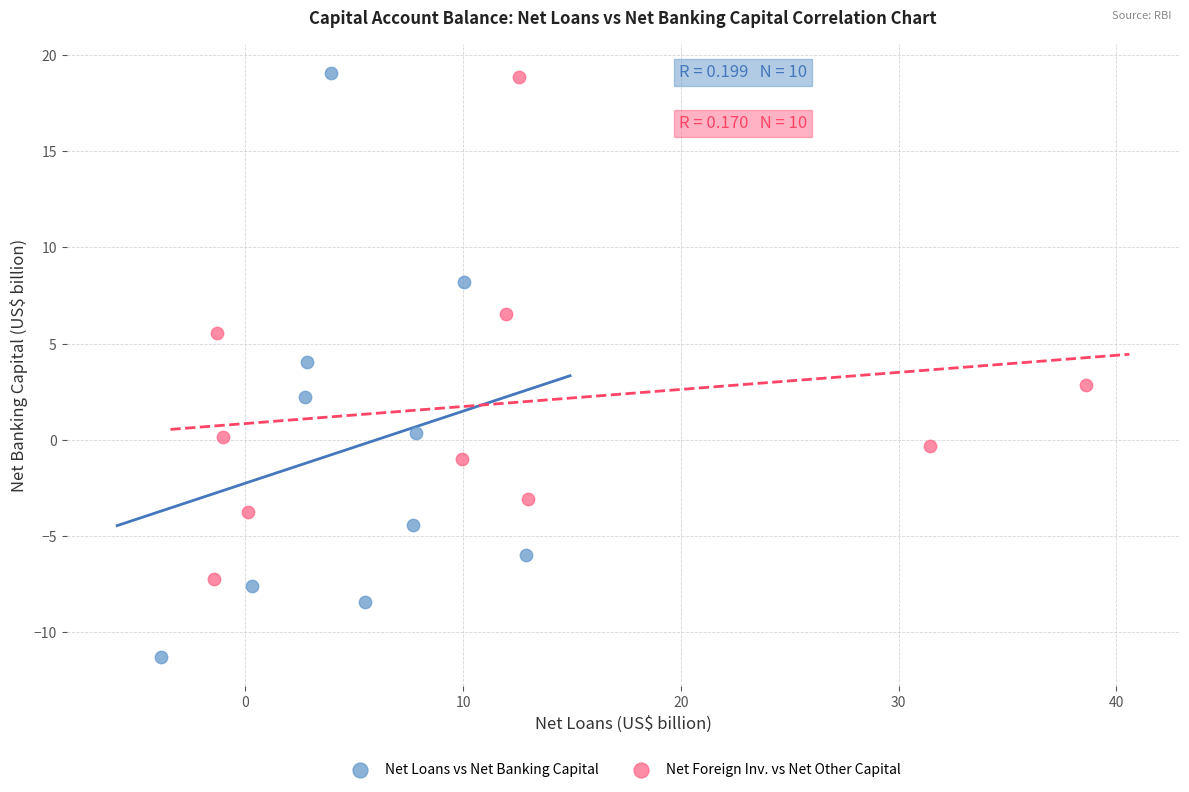

Which series has the widest spread of Y values?

Net Loans vs Net Banking Capital